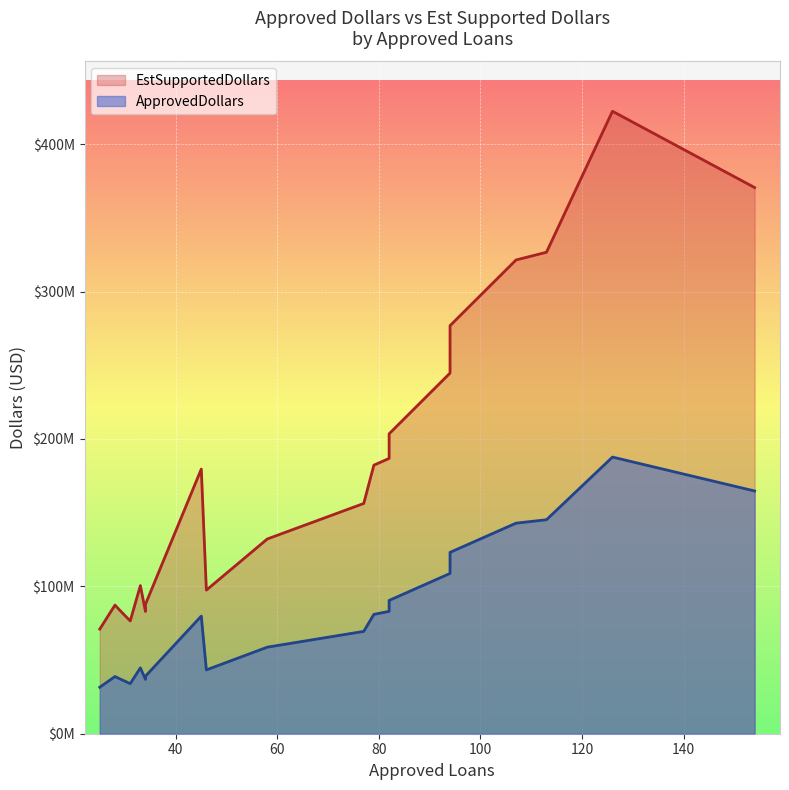

What is the sum of all EstSupportedDollars values?

3690198000